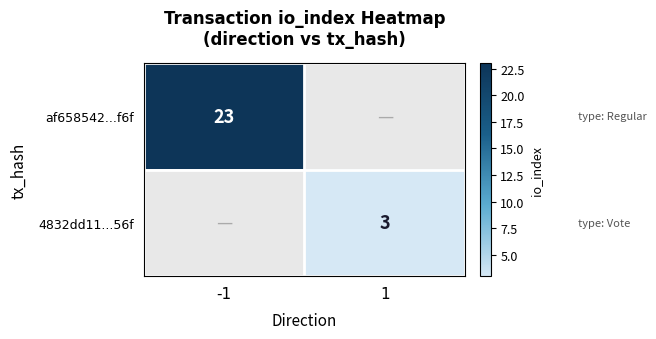

Is it true that 4832dd11...56f equals 3 at 1?

True